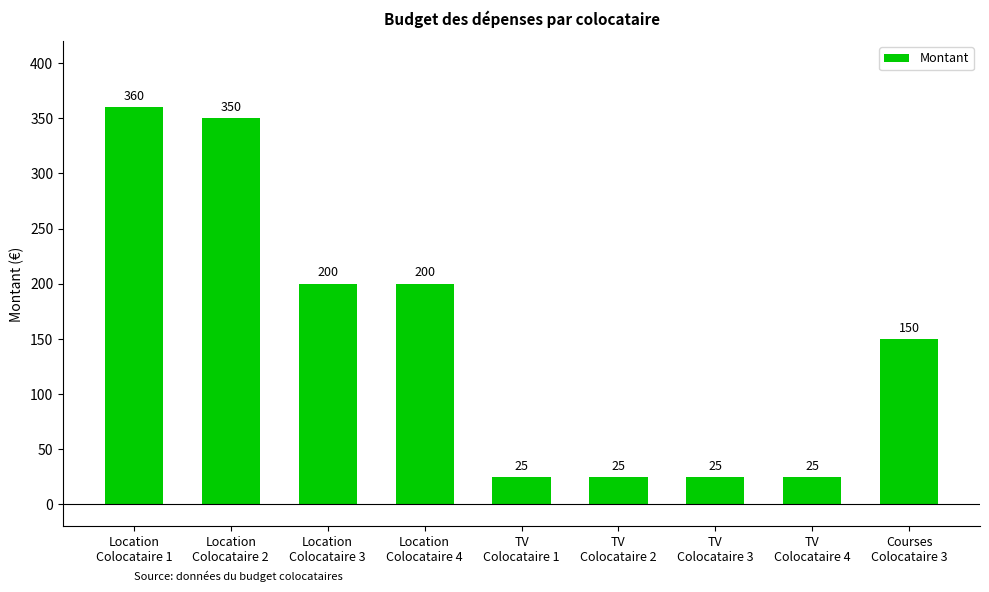

What is the smallest value displayed?

25